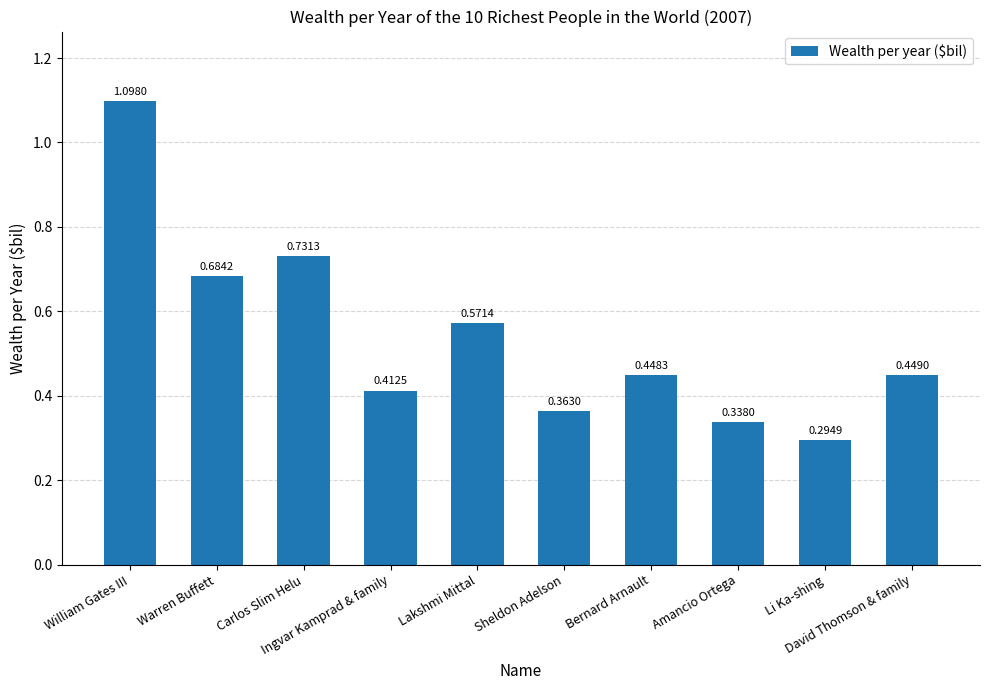

Rank the categories by value from lowest to highest.

Li Ka-shing, Amancio Ortega, Sheldon Adelson, Ingvar Kamprad & family, Bernard Arnault, David Thomson & family, Lakshmi Mittal, Warren Buffett, Carlos Slim Helu, William Gates III